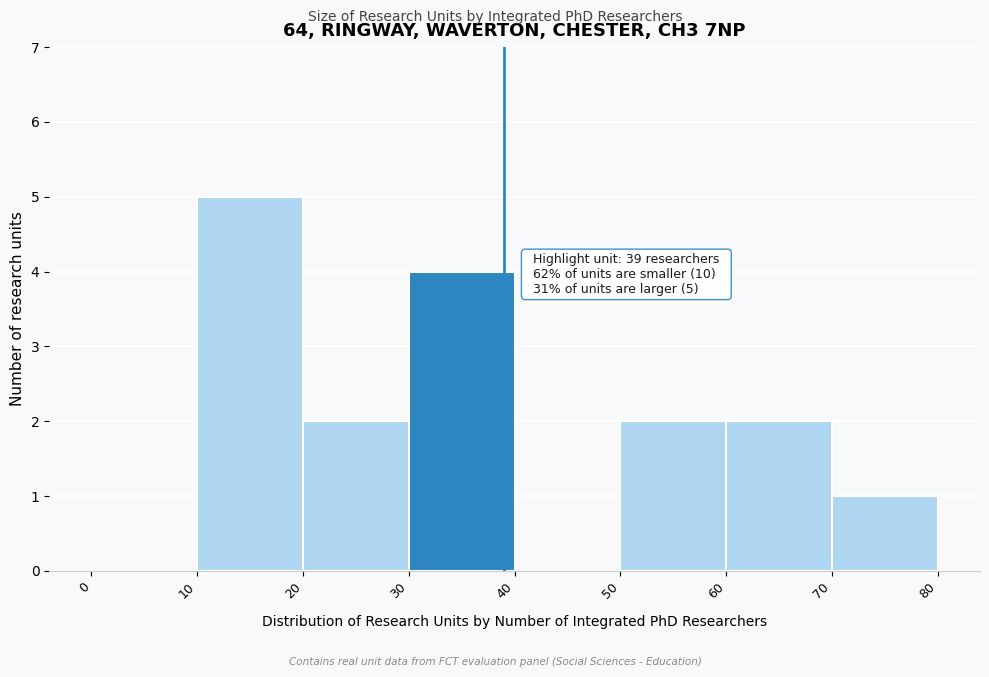

Which range on the x-axis has the tallest bar?

10 to 20